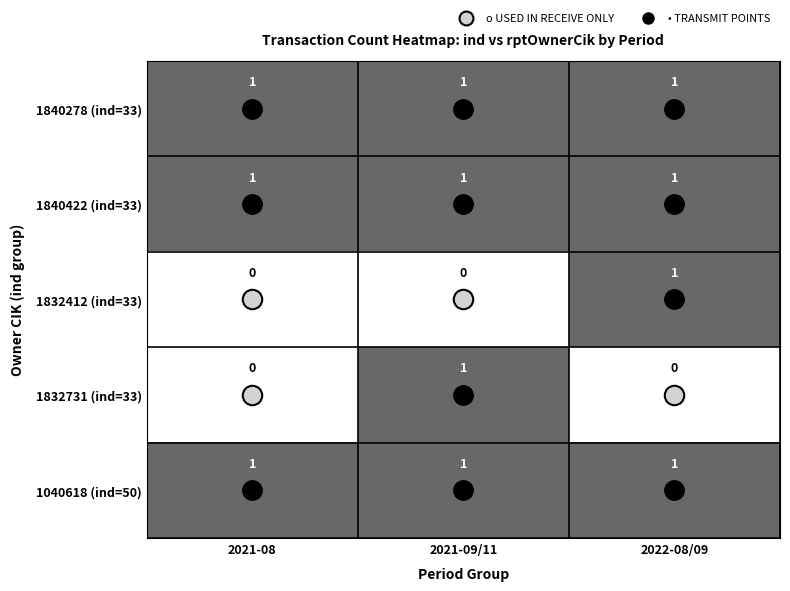

What is the total value across all series at 2021-09/11?

4